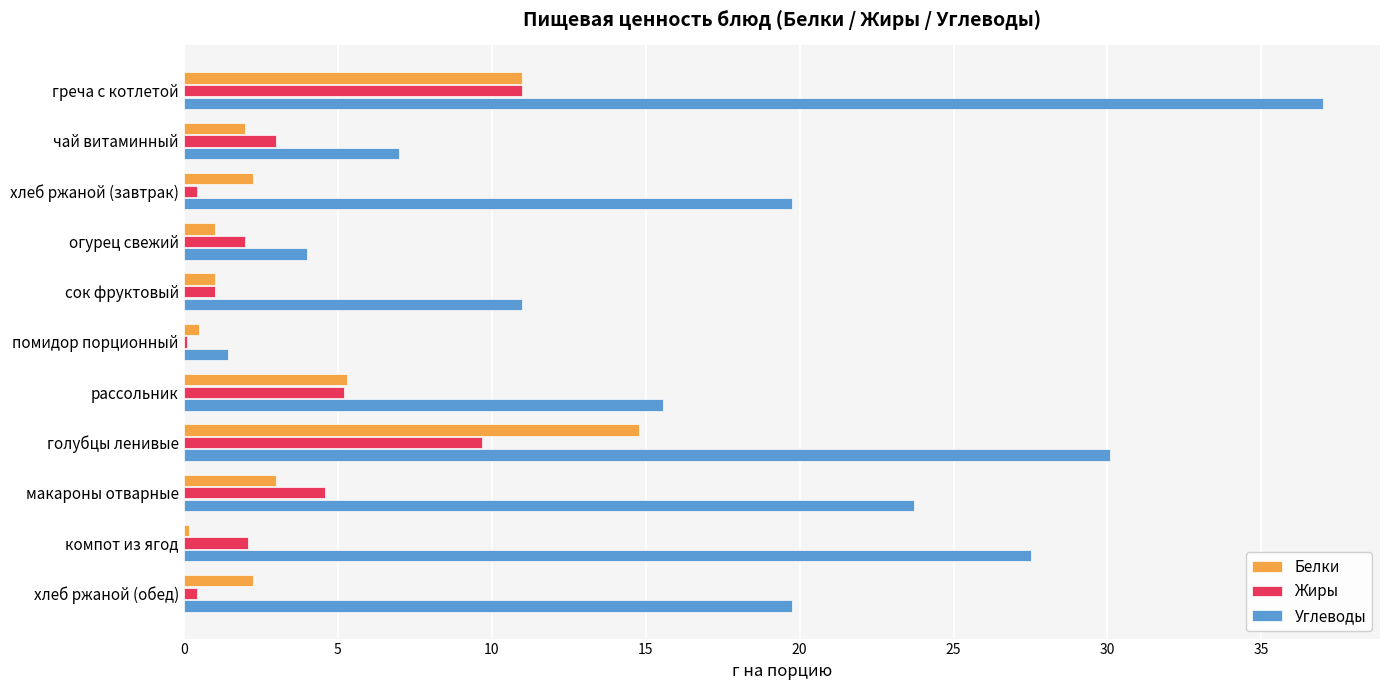

The value of Белки at макароны отварные is 3.0. True or false?

True